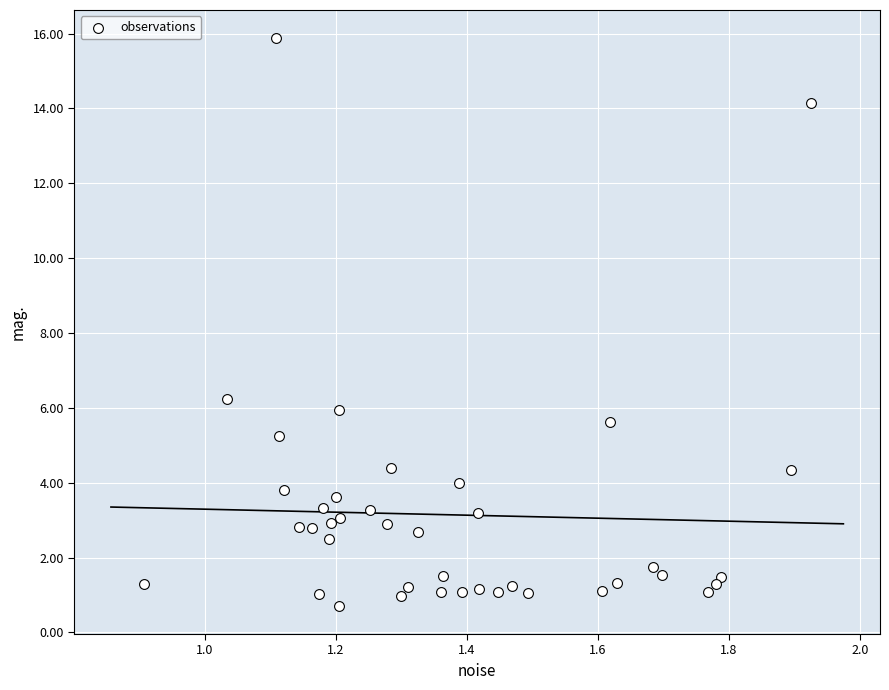

What Y value in the scatter plot is closest to 8?

6.2